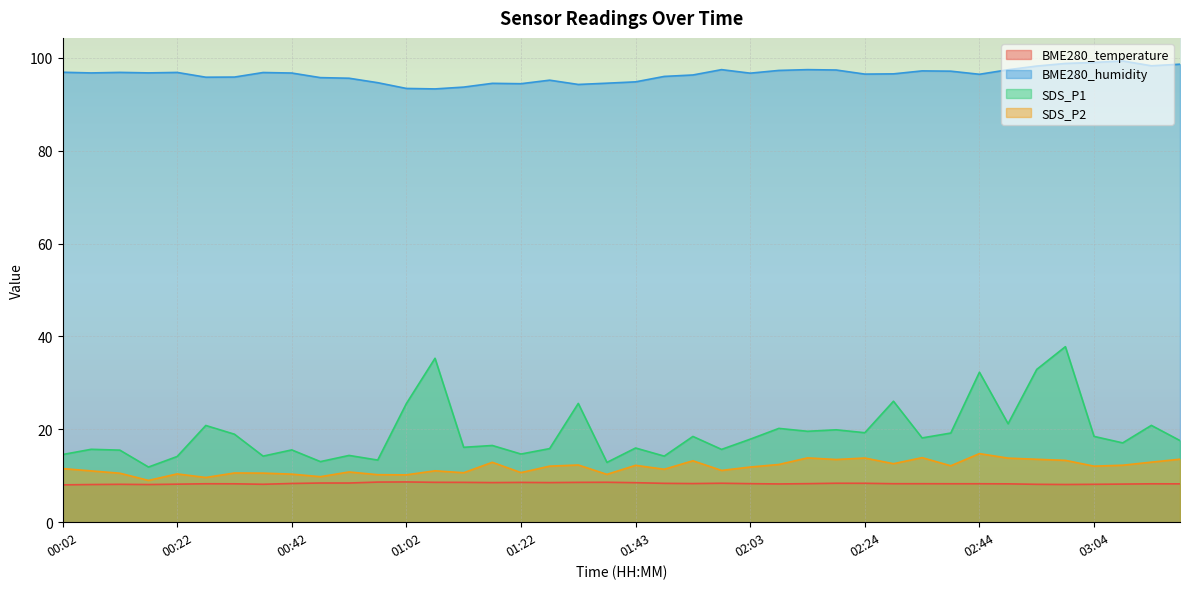

Reading left to right, what are all the values shown in this chart?

BME280_temperature: 00:02=8.0	00:07=8.1	00:12=8.2	00:17=8.1	00:22=8.2	00:27=8.3	00:32=8.3	00:37=8.2	00:42=8.3	00:47=8.4	00:52=8.4	00:57=8.6	01:02=8.7	01:07=8.6	01:12=8.6	01:17=8.5	01:22=8.6	01:27=8.5	01:33=8.6	01:38=8.6	01:43=8.5	01:48=8.4	01:53=8.3	01:58=8.4	02:03=8.3	02:08=8.2	02:13=8.3	02:18=8.4	02:24=8.4	02:29=8.3	02:34=8.3	02:39=8.3	02:44=8.3	02:49=8.3	02:54=8.2	02:59=8.1	03:04=8.2	03:09=8.2	03:14=8.3	03:19=8.3
BME280_humidity: 00:02=96.9	00:07=96.7	00:12=96.9	00:17=96.8	00:22=96.8	00:27=95.8	00:32=95.8	00:37=96.8	00:42=96.7	00:47=95.7	00:52=95.6	00:57=94.6	01:02=93.4	01:07=93.3	01:12=93.7	01:17=94.5	01:22=94.4	01:27=95.2	01:33=94.3	01:38=94.5	01:43=94.8	01:48=96.0	01:53=96.3	01:58=97.5	02:03=96.7	02:08=97.3	02:13=97.5	02:18=97.4	02:24=96.5	02:29=96.5	02:34=97.2	02:39=97.1	02:44=96.5	02:49=97.4	02:54=98.2	02:59=98.8	03:04=99.0	03:09=99.3	03:14=98.3	03:19=98.6
SDS_P1: 00:02=14.6	00:07=15.7	00:12=15.5	00:17=11.9	00:22=14.2	00:27=20.8	00:32=18.9	00:37=14.2	00:42=15.6	00:47=13.1	00:52=14.4	00:57=13.4	01:02=25.6	01:07=35.3	01:12=16.1	01:17=16.5	01:22=14.7	01:27=15.8	01:33=25.6	01:38=12.9	01:43=16.0	01:48=14.2	01:53=18.5	01:58=15.7	02:03=17.9	02:08=20.2	02:13=19.6	02:18=19.9	02:24=19.3	02:29=26.1	02:34=18.1	02:39=19.2	02:44=32.3	02:49=21.2	02:54=32.9	02:59=37.8	03:04=18.5	03:09=17.1	03:14=20.9	03:19=17.6
SDS_P2: 00:02=11.6	00:07=11.1	00:12=10.6	00:17=9.0	00:22=10.4	00:27=9.6	00:32=10.6	00:37=10.6	00:42=10.3	00:47=9.8	00:52=10.8	00:57=10.2	01:02=10.2	01:07=11.1	01:12=10.7	01:17=12.9	01:22=10.7	01:27=12.1	01:33=12.3	01:38=10.3	01:43=12.2	01:48=11.4	01:53=13.2	01:58=11.2	02:03=11.9	02:08=12.4	02:13=13.8	02:18=13.5	02:24=13.8	02:29=12.6	02:34=13.9	02:39=12.2	02:44=14.8	02:49=13.8	02:54=13.6	02:59=13.3	03:04=12.1	03:09=12.3	03:14=12.9	03:19=13.6